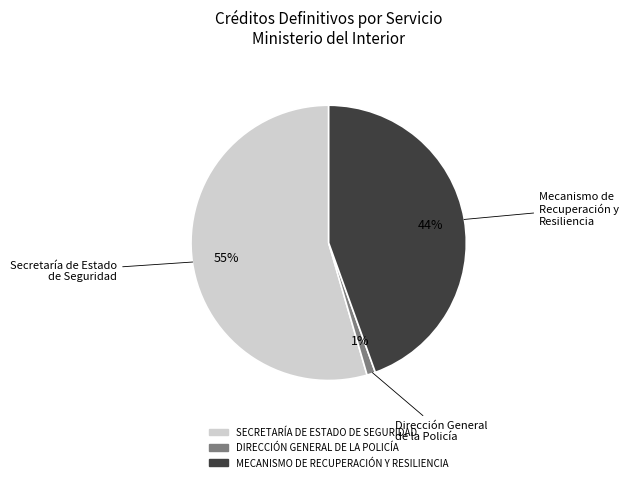

To the nearest percent, what percentage of the pie is SECRETARÍA DE ESTADO DE SEGURIDAD?

55%